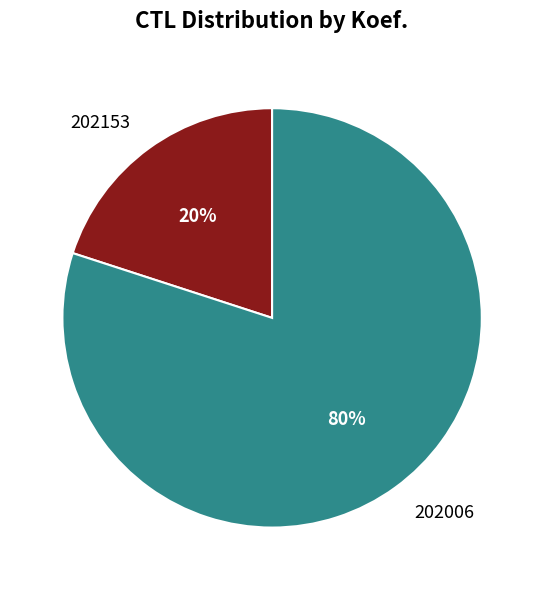

Is there any slice that represents more than half of the pie?

Yes